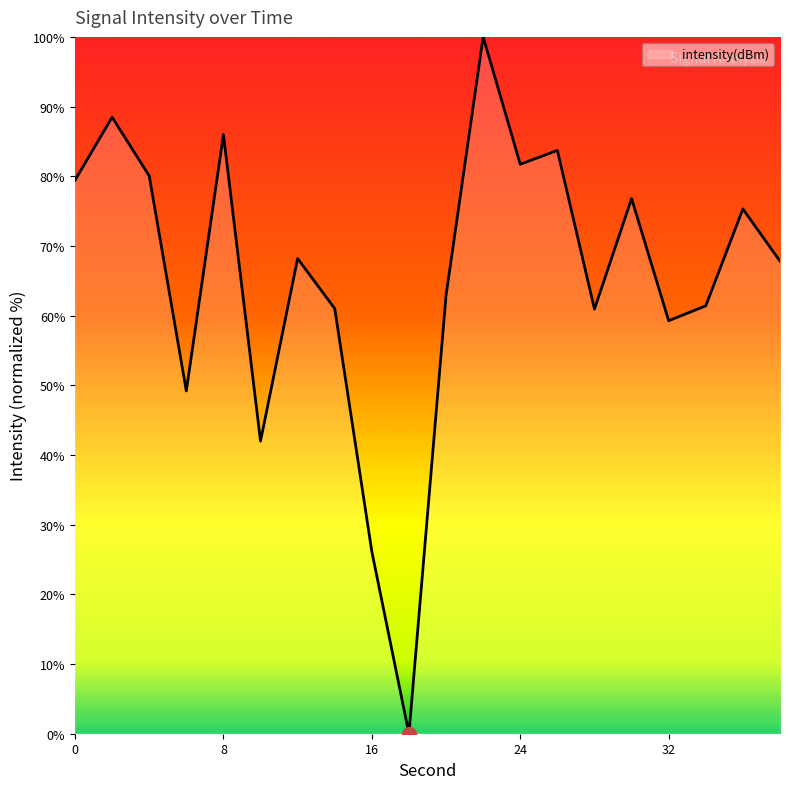

What is the difference between the maximum and minimum values?

100.0